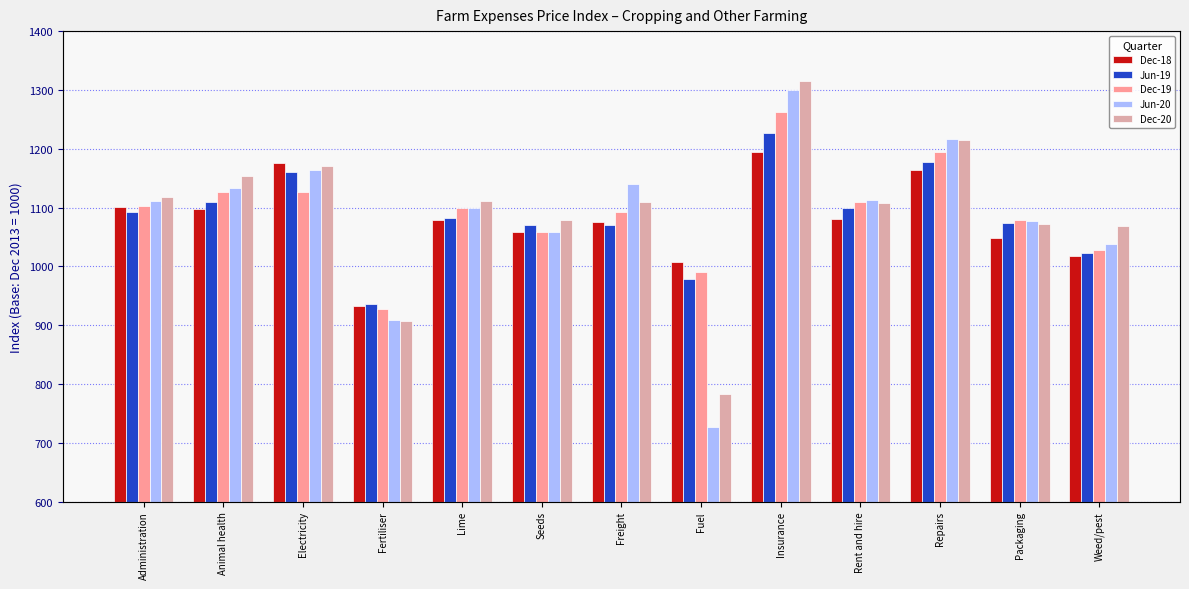

What is the minimum value shown in the chart?

727